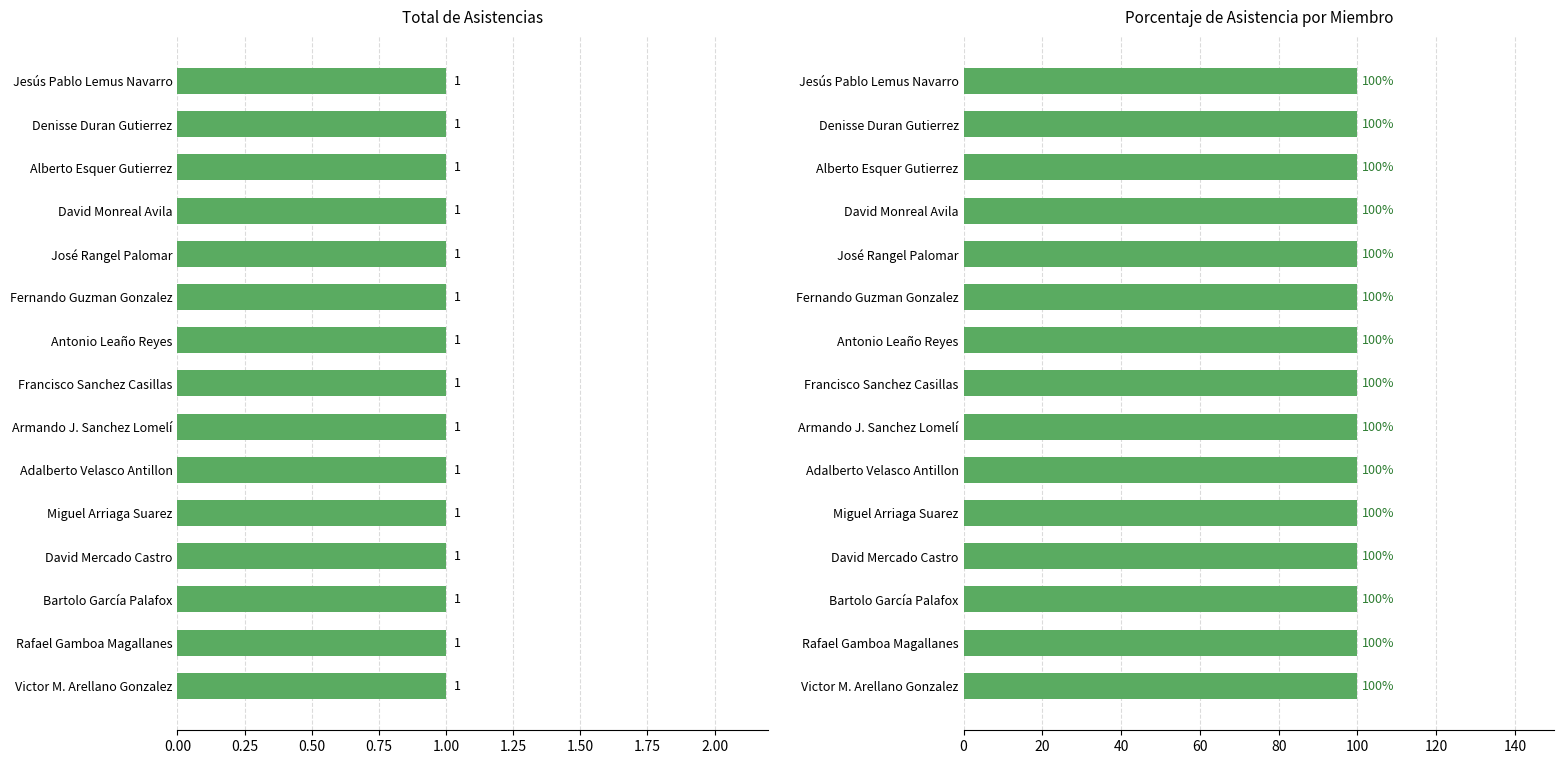

What is the minimum value for Porcentaje de Asistencia?

100